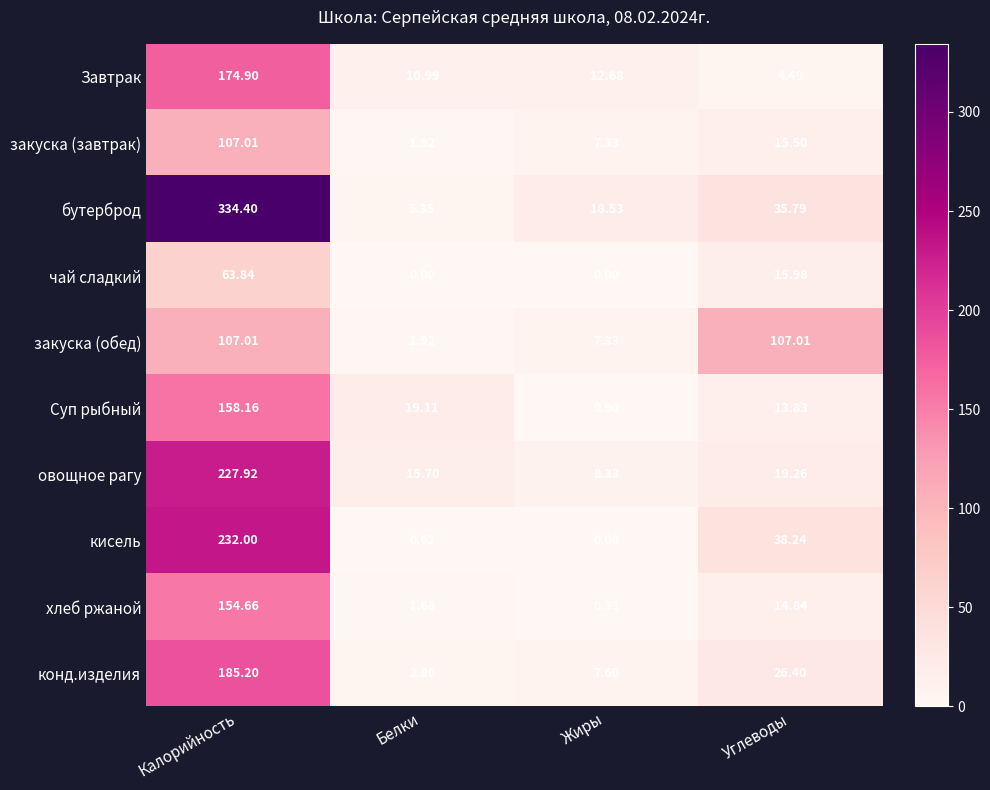

Which label corresponds to the largest value in the chart?

Калорийность